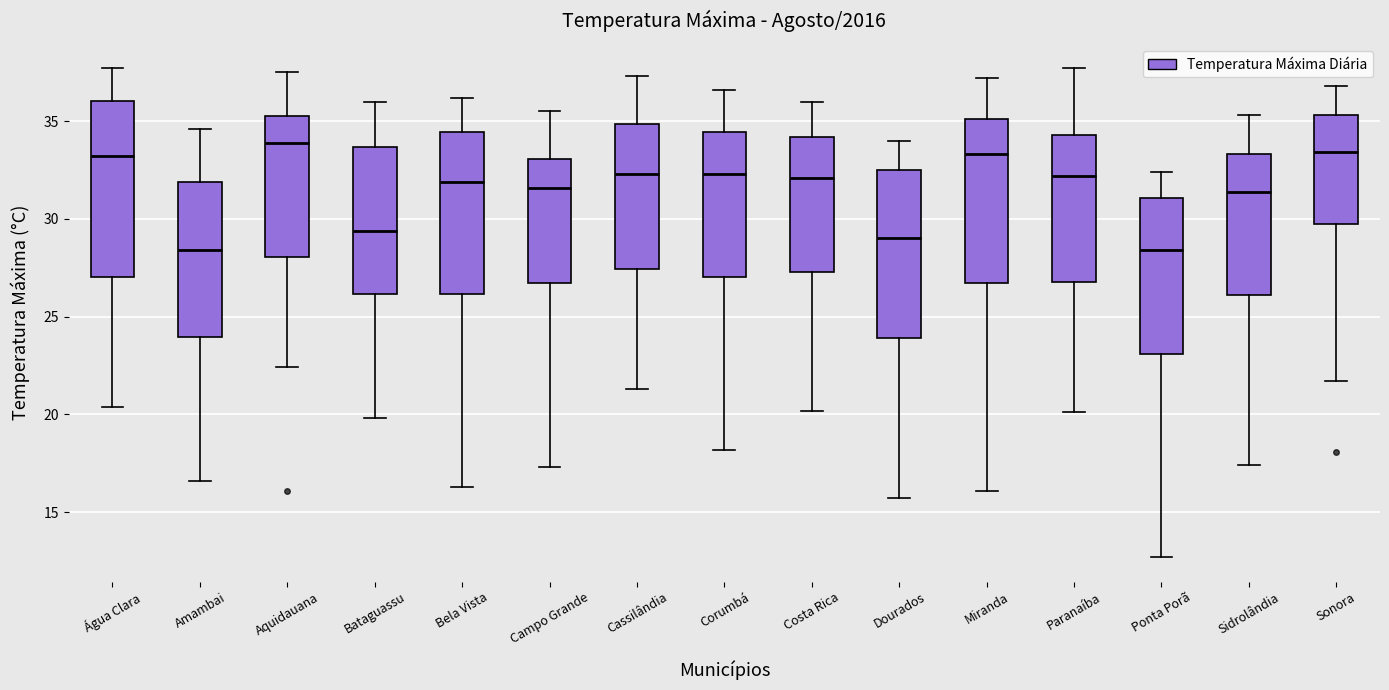

Where does the upper whisker of the box for Aquidauana end on the y-axis? The values are not printed on the chart, so give them approximately, as read against the axis.

37.5